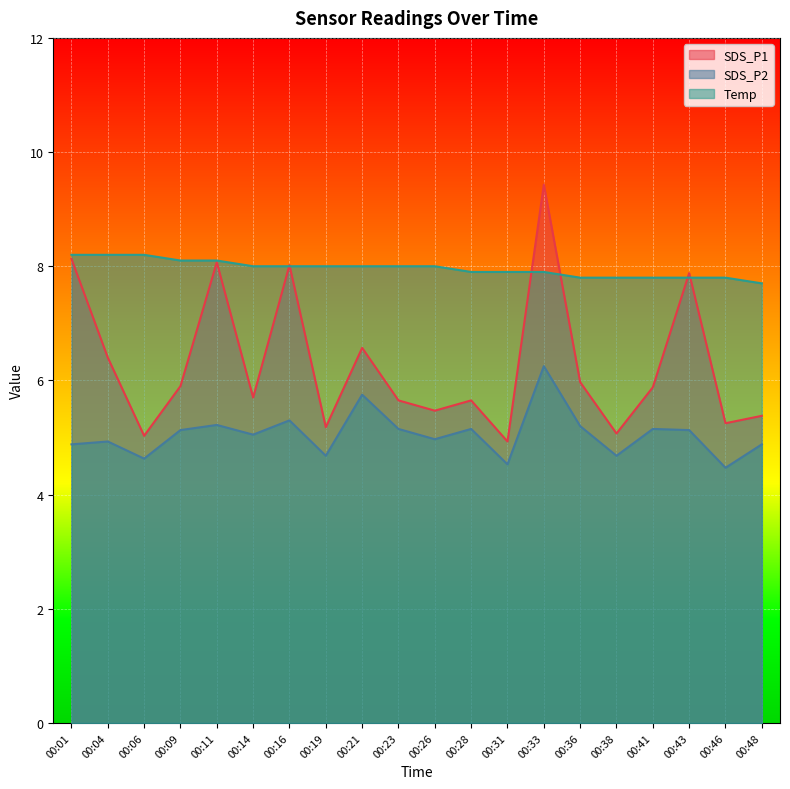

True or false: SDS_P1 and SDS_P2 intersect in this chart.

False